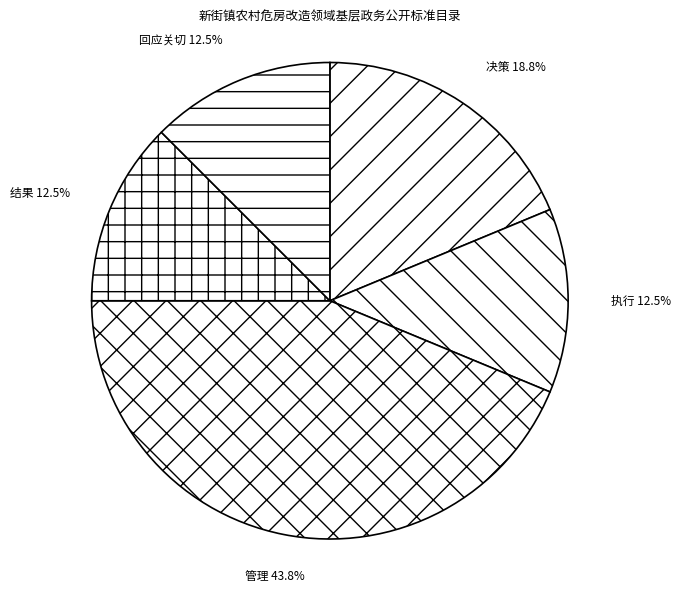

To the nearest percent, what is the difference between the 管理 and 决策 slice percentages?

25%